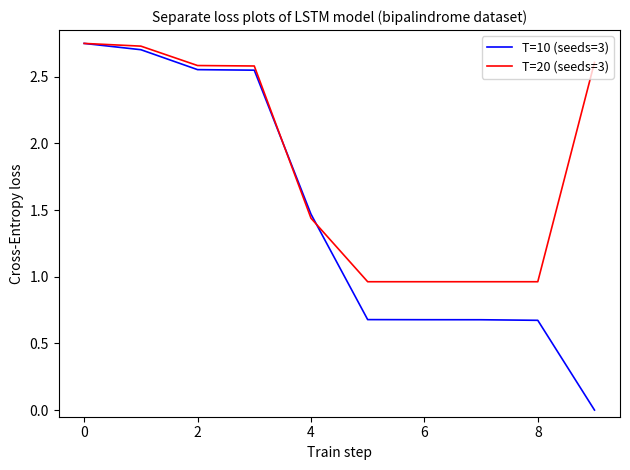

Is this an area chart (filled region under the line)?

No